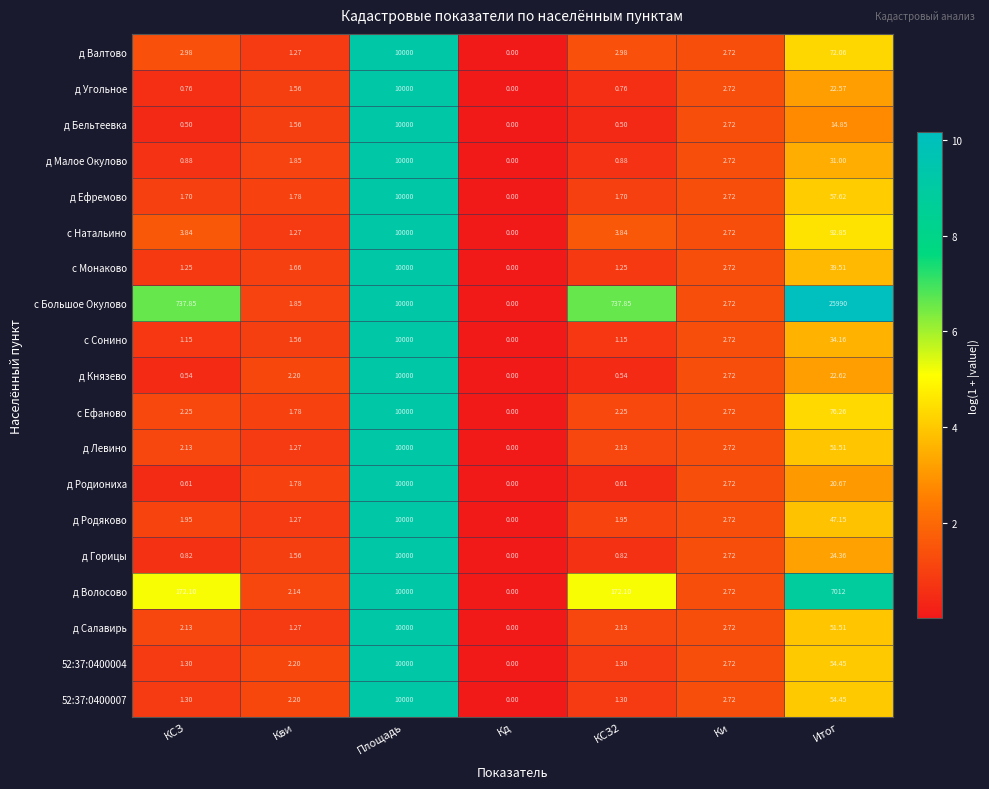

Which series has the widest spread of values?

с Большое Окулово